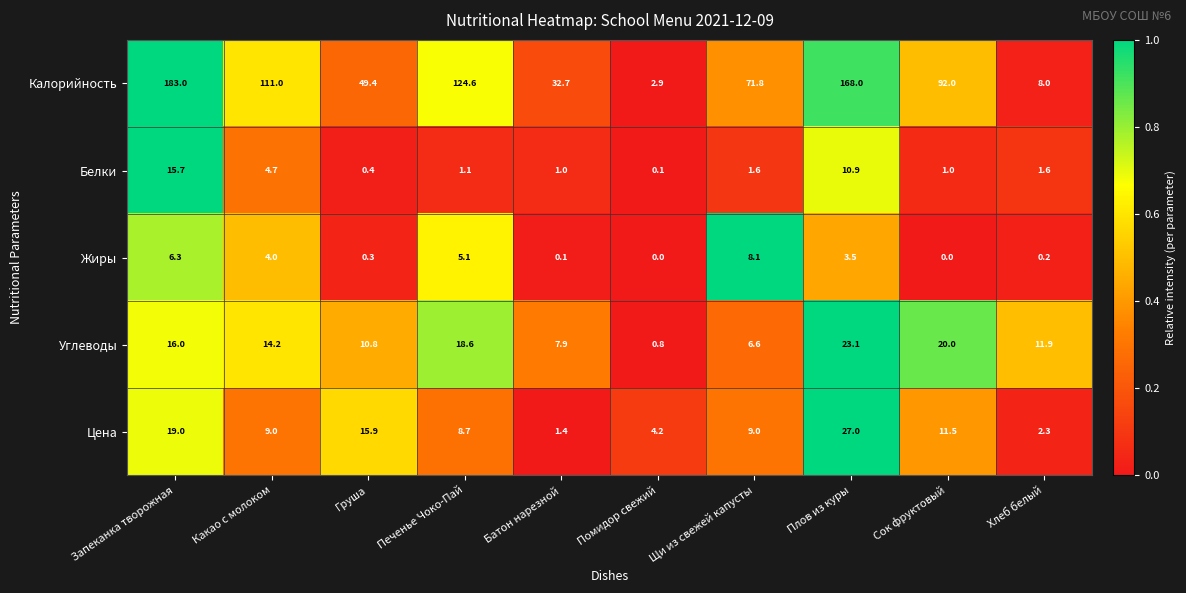

What is the greatest value displayed?

183.0